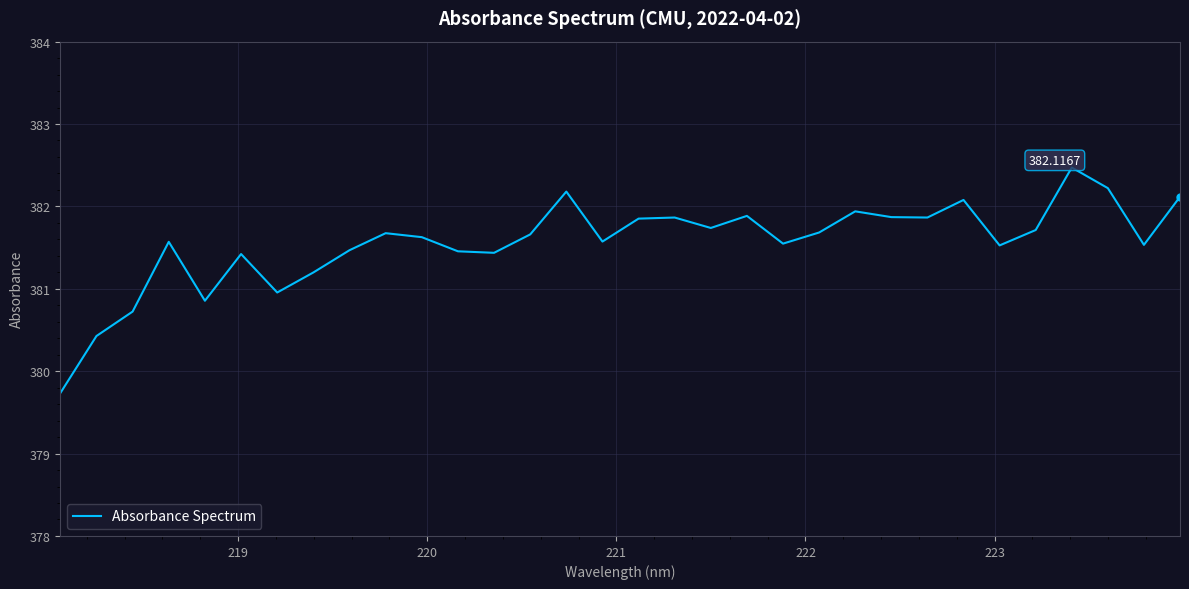

What is the difference between the maximum and minimum values?

2.7